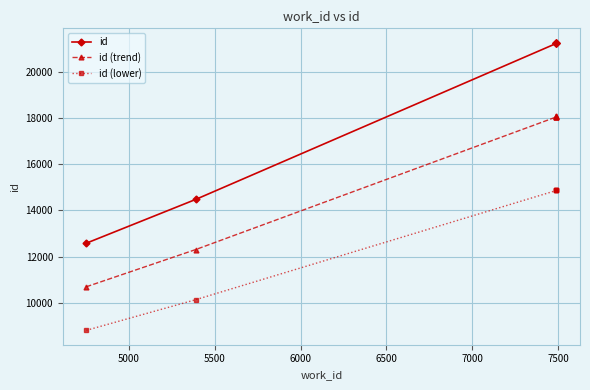

How many values in the id (lower) series are below 14874?

3